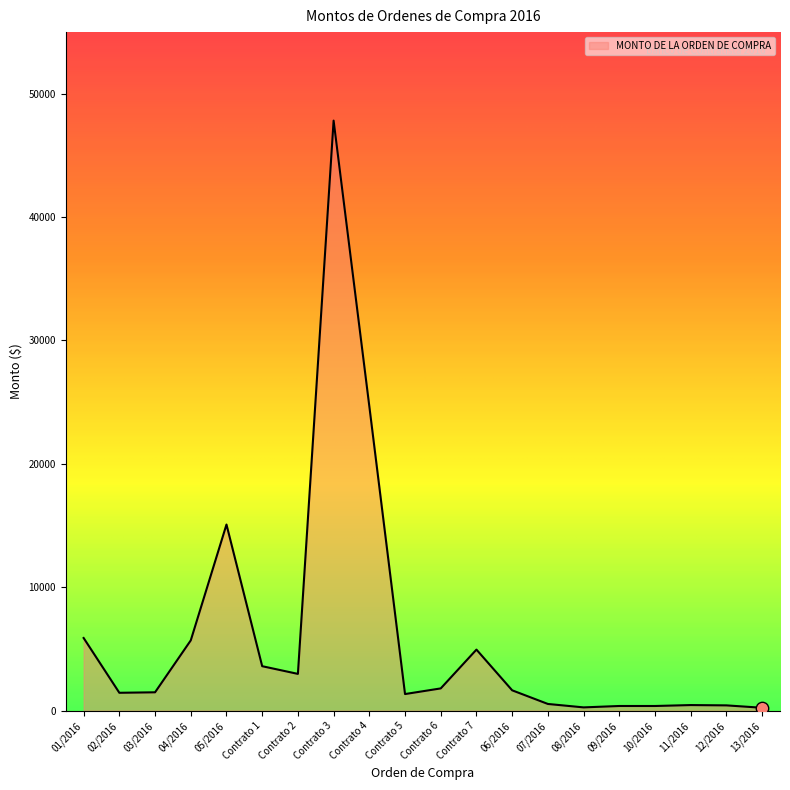

What is the change in value from Contrato 1 to 08/2016?

-3338.0